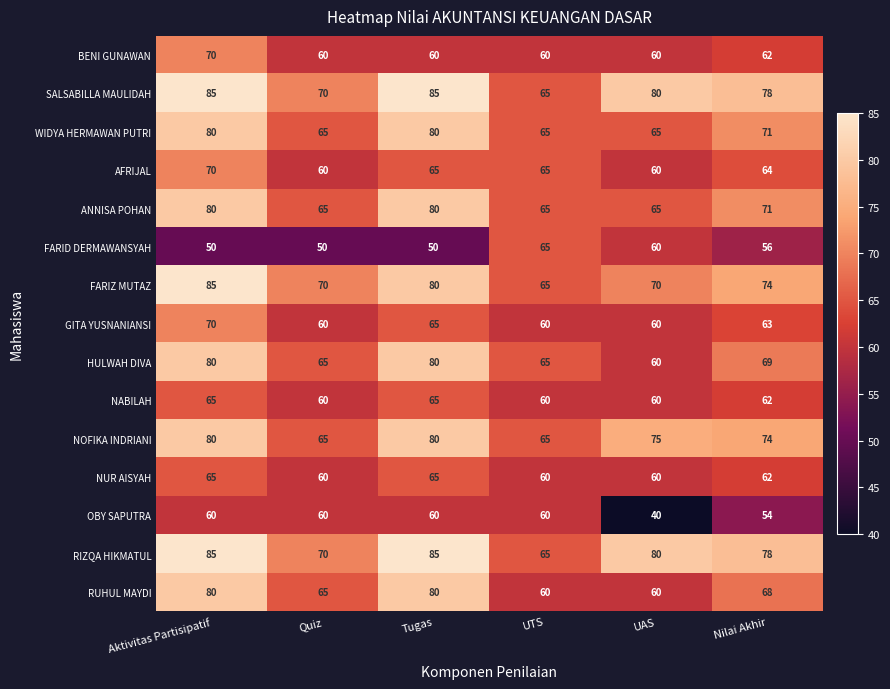

What value does the OBY SAPUTRA series have at Nilai Akhir, to the nearest 10?

50